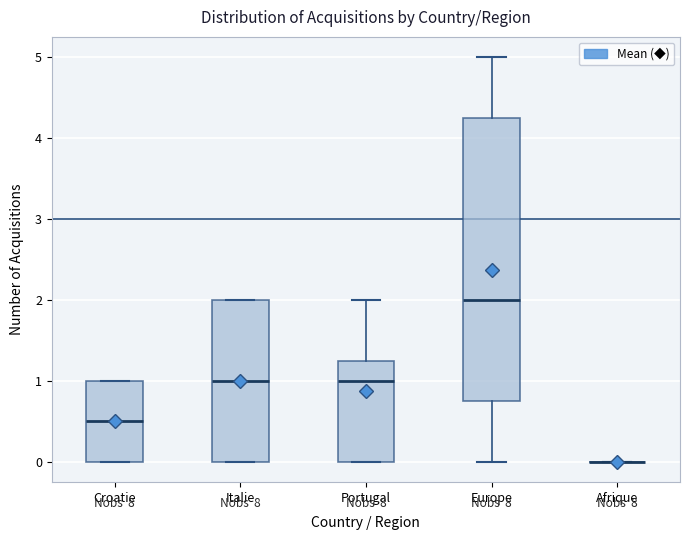

Where is the lower edge of the box for Croatie on the y-axis? The values are not printed on the chart, so give them approximately, as read against the axis.

0.0